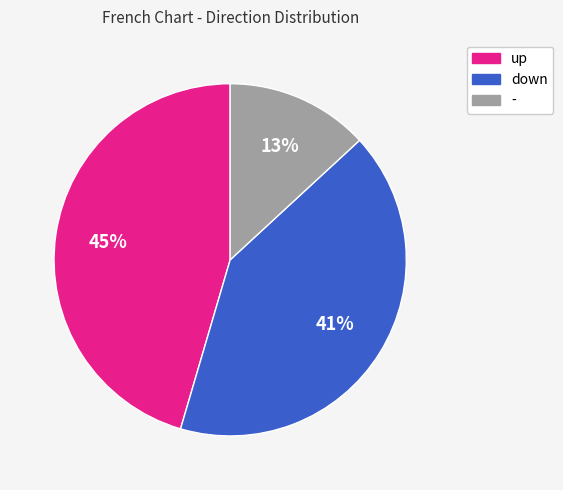

How many segments does this pie chart have?

3